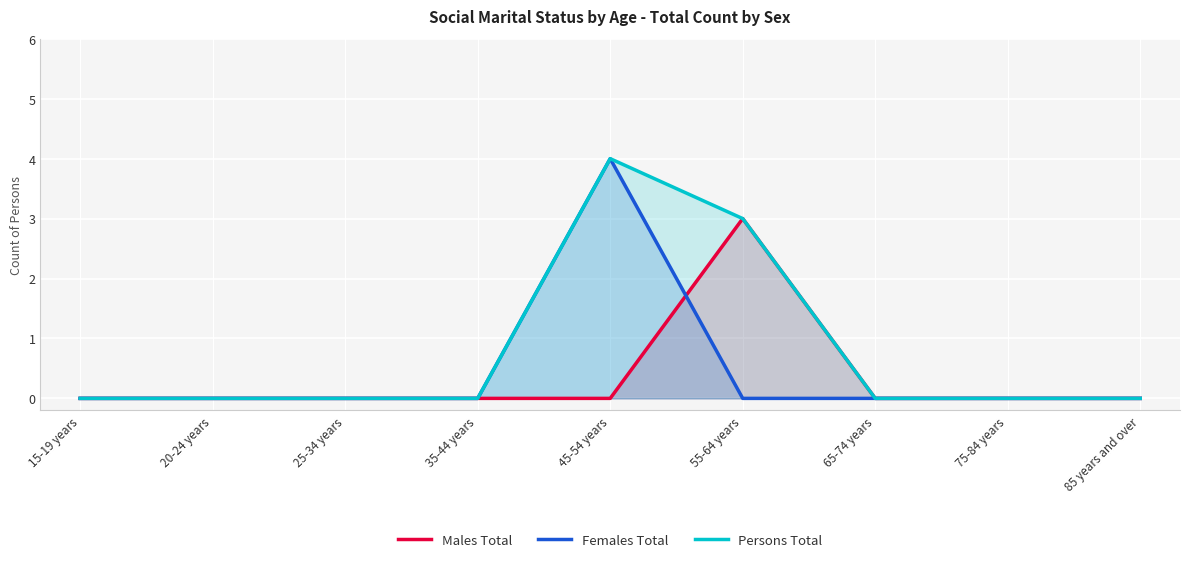

The Females Total series shows -1 at 20-24 years. True or false?

False